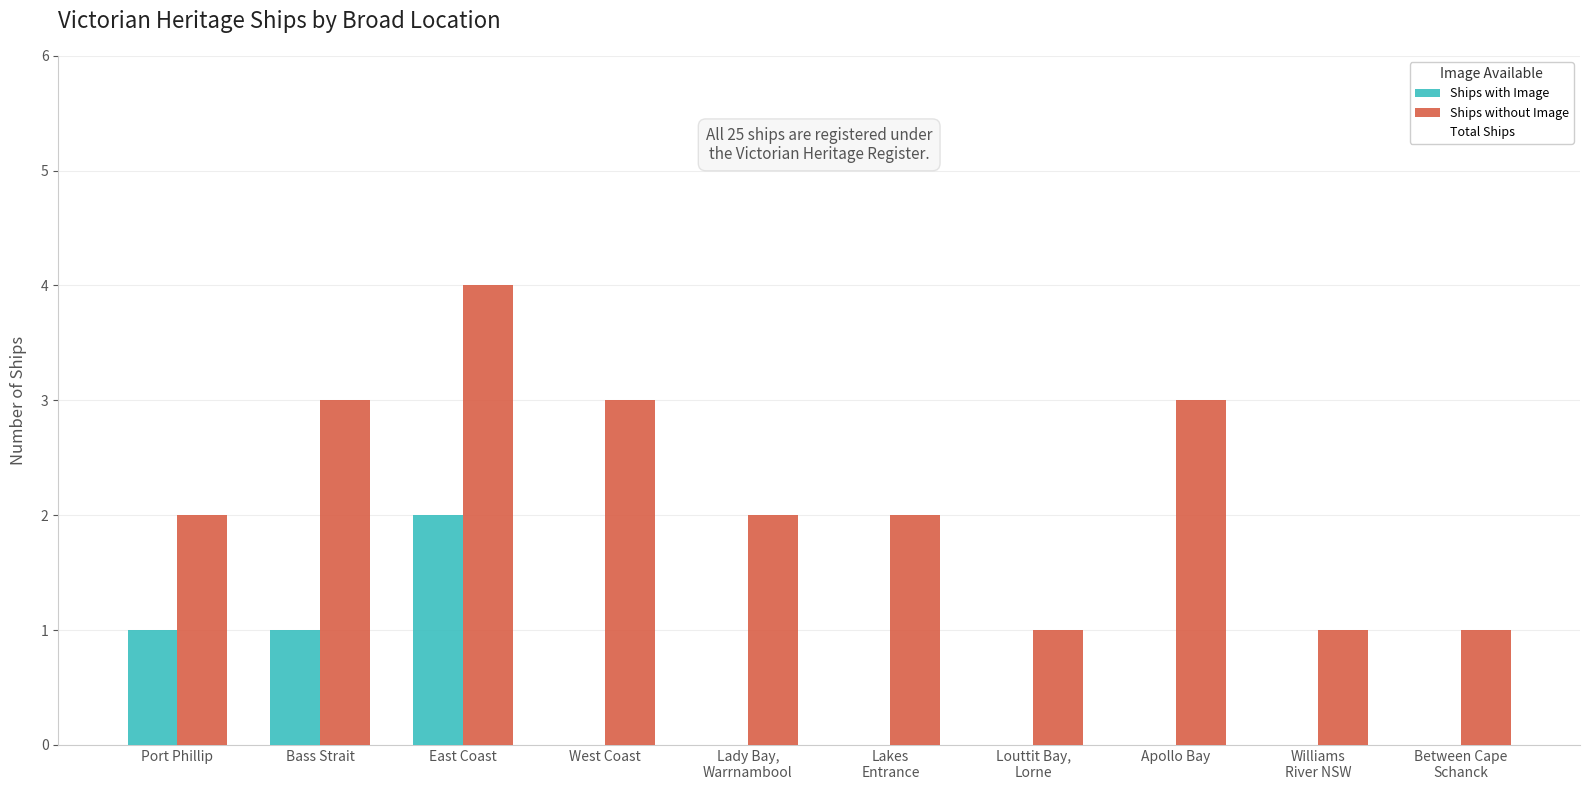

How many groups of bars are there?

10